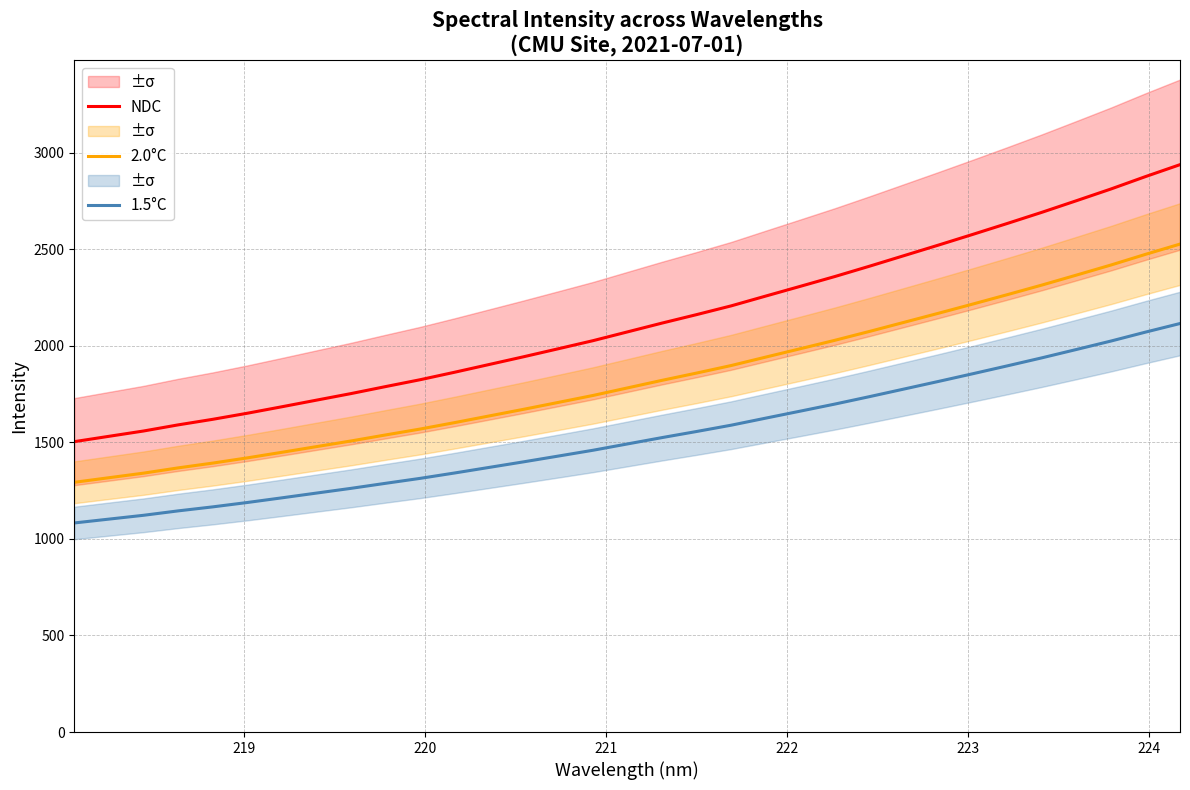

True or false: 2.0°C has more than 2 points higher than both neighbors.

False